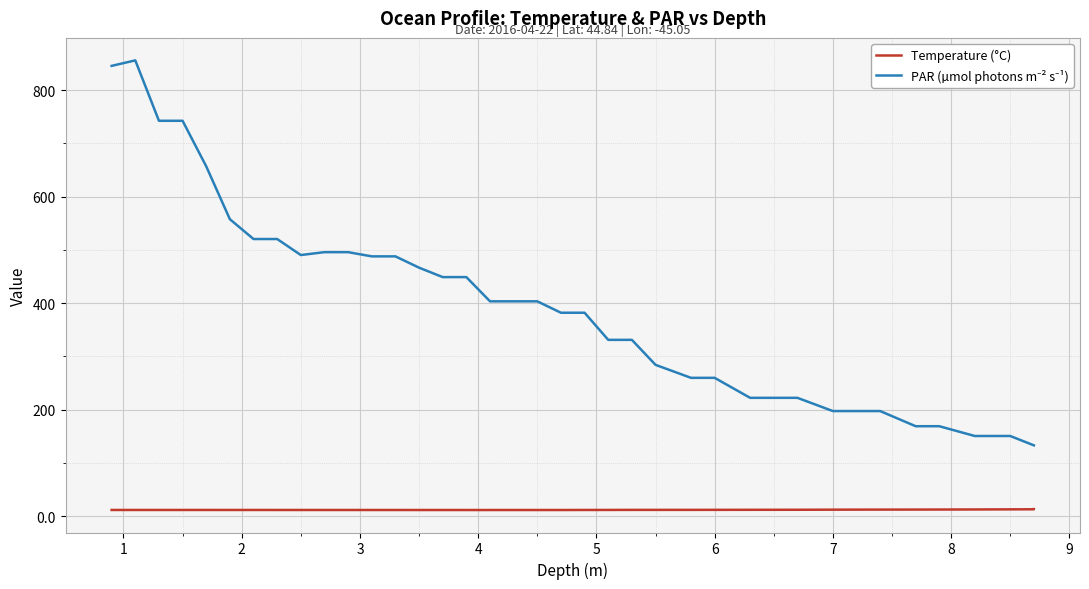

True or false: PAR (µmol photons m⁻² s⁻¹) and Temperature (°C) intersect in this chart.

False